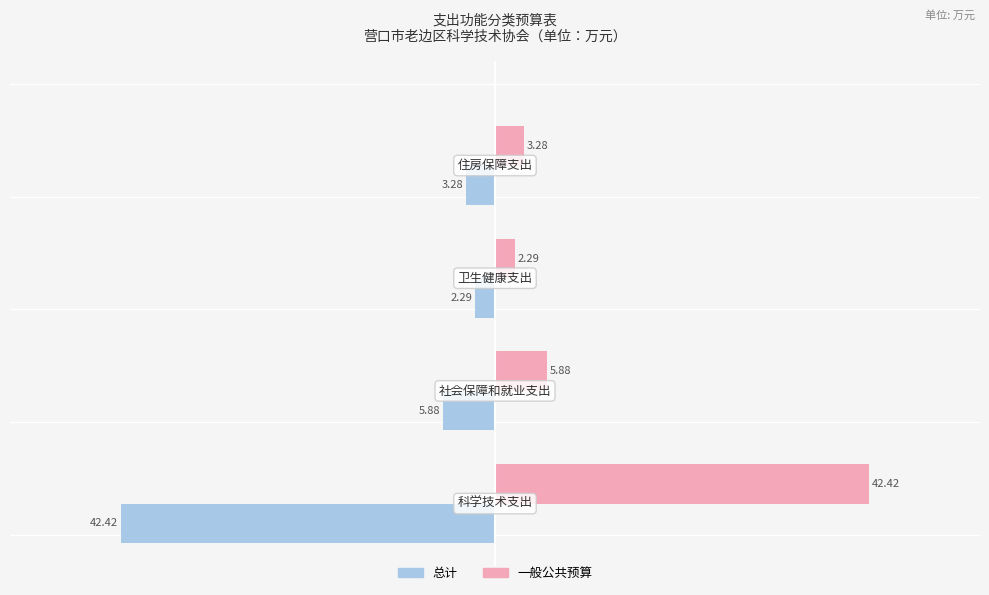

What is the difference between the second highest and minimum values in the 总计 series?

39.1